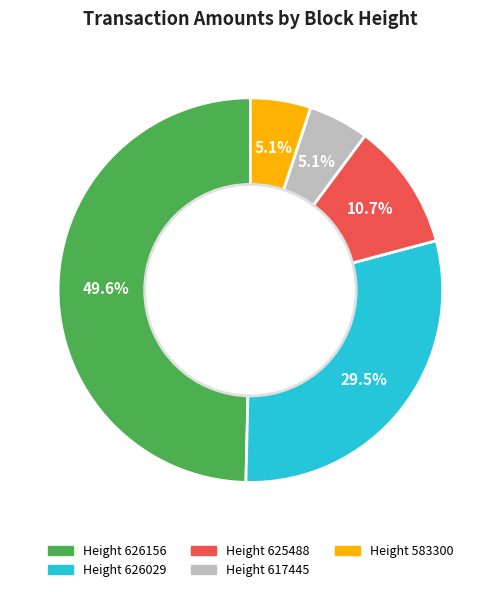

Is Height 625488 the majority of the pie?

No